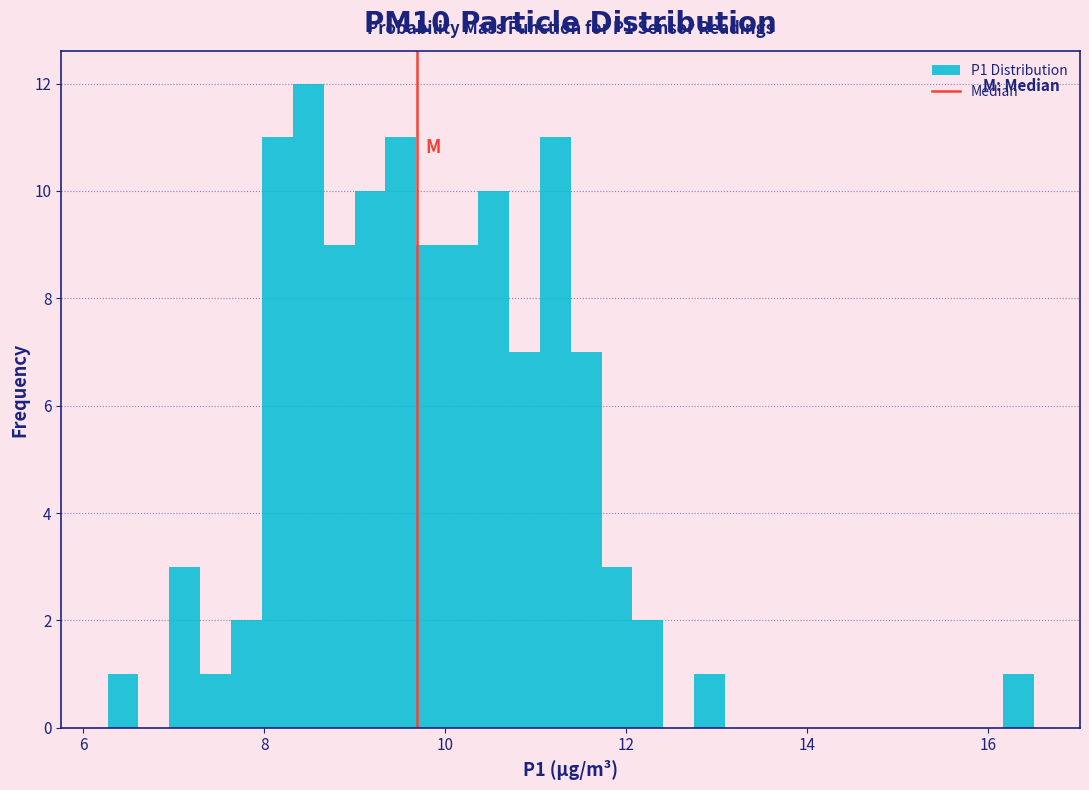

Read against the x-axis, roughly where is the centre of the tallest bar?

8.4